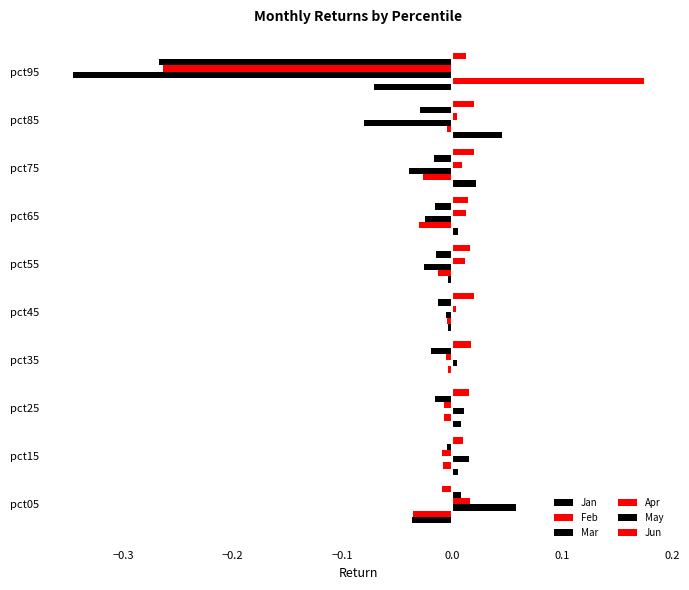

How many distinct data groups are displayed?

6